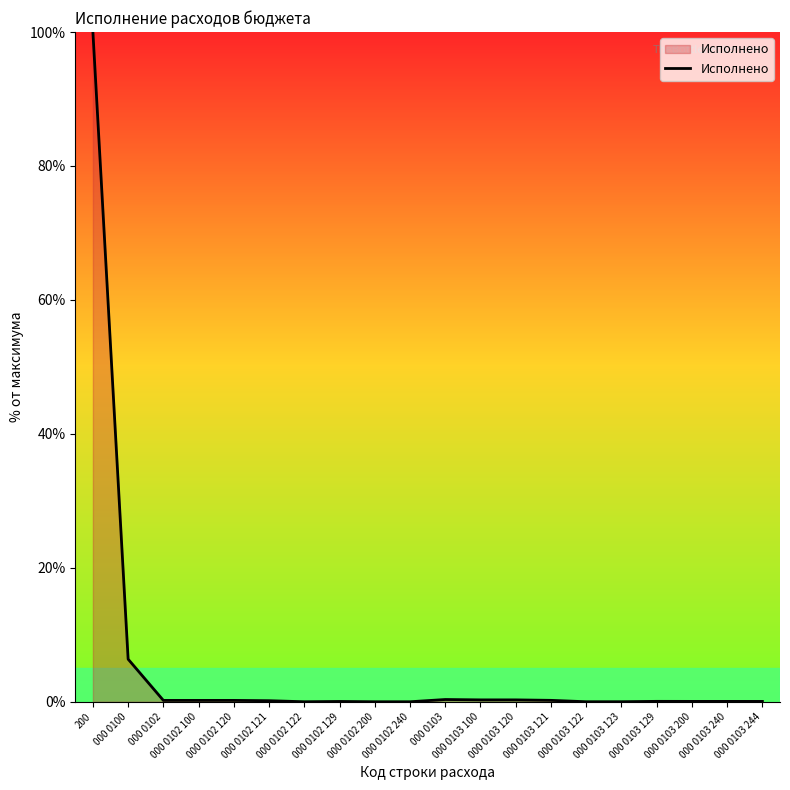

What is the difference between the maximum and minimum values?

100.0